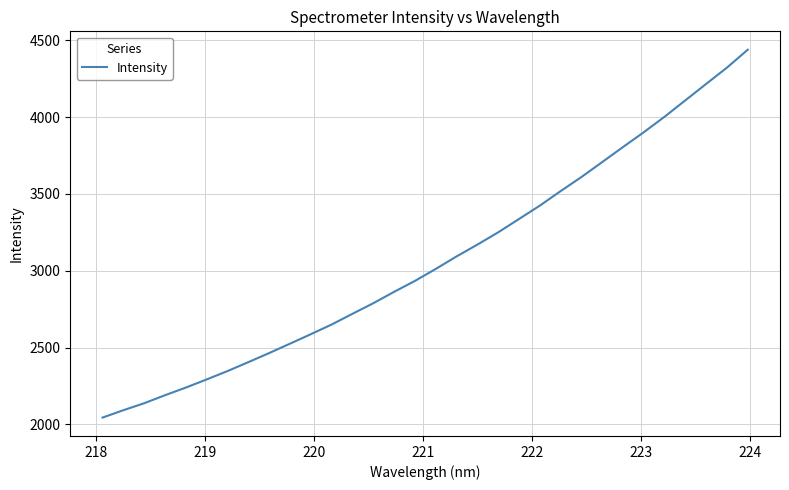

What is the difference between the maximum and minimum values?

2394.4